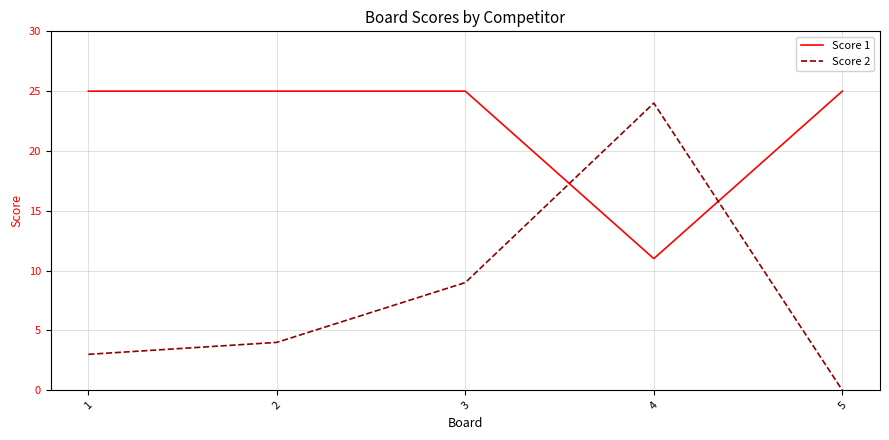

Which series has the largest range (max minus min)?

Score 2